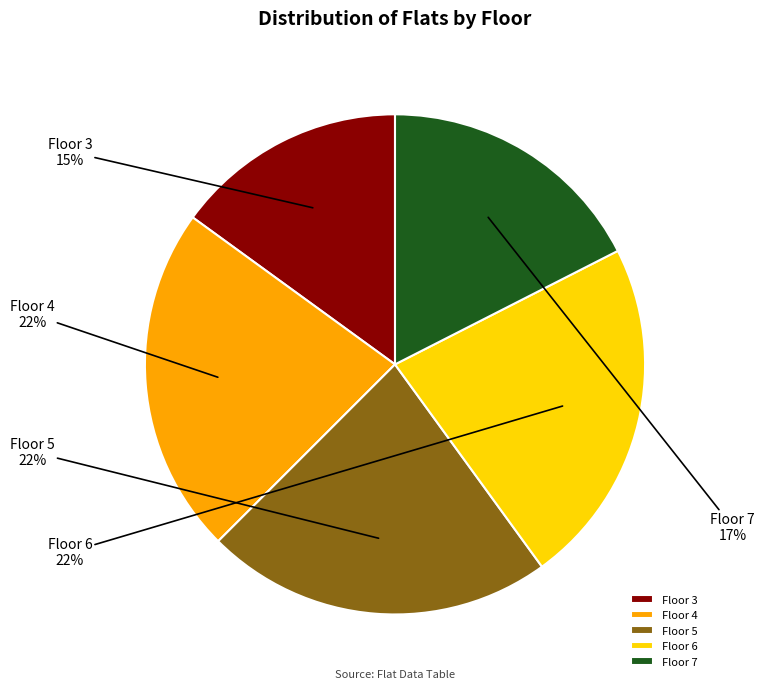

To the nearest percent, what percentage of the pie is Floor 5?

22%